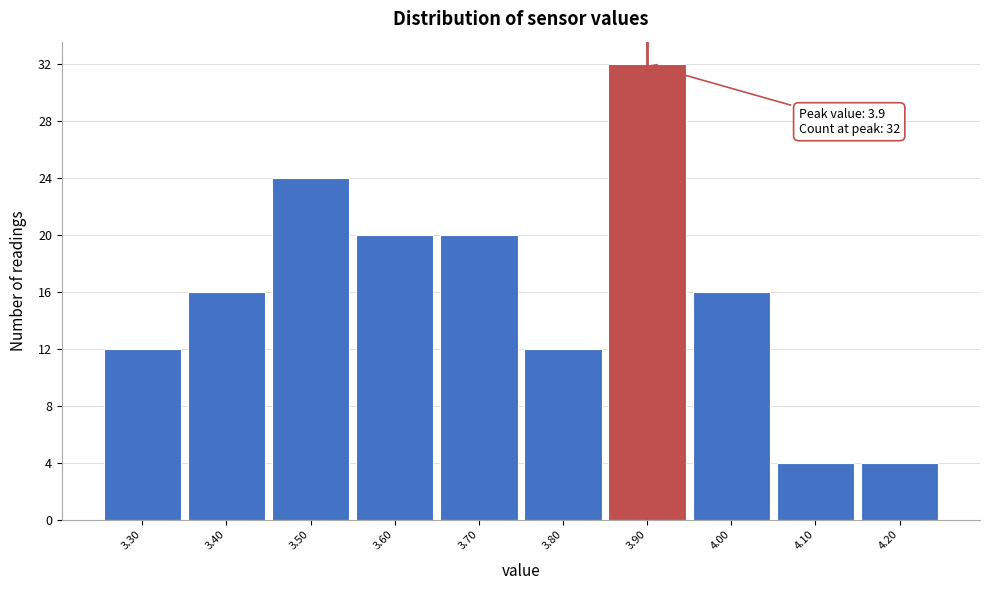

Over which range of the x-axis is the bar tallest?

3.85 to 3.95